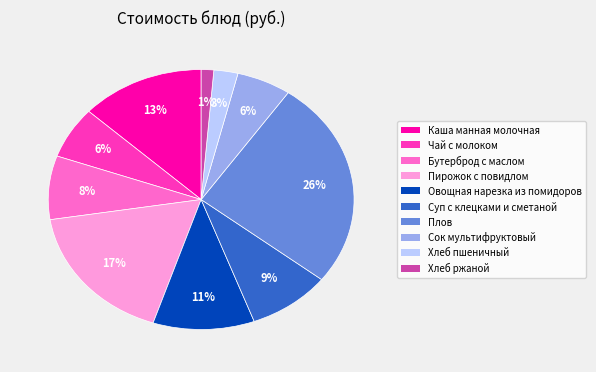

Is the sum of Хлеб пшеничный and Пирожок с повидлом greater than half?

No